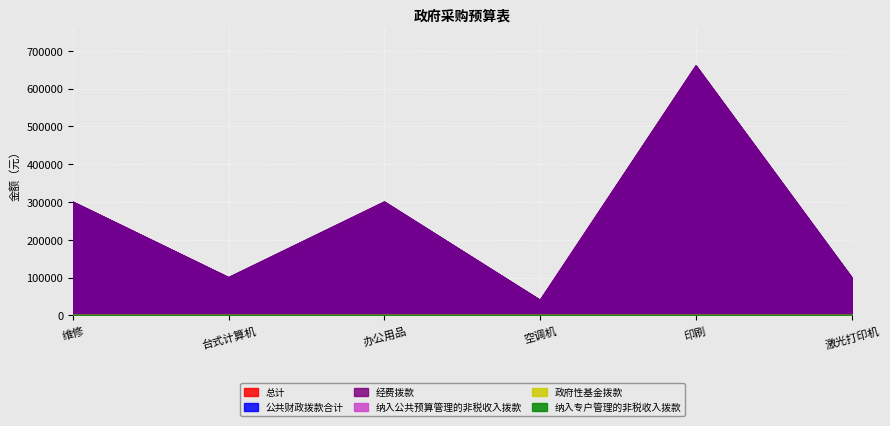

What is the minimum value shown in the chart?

40000